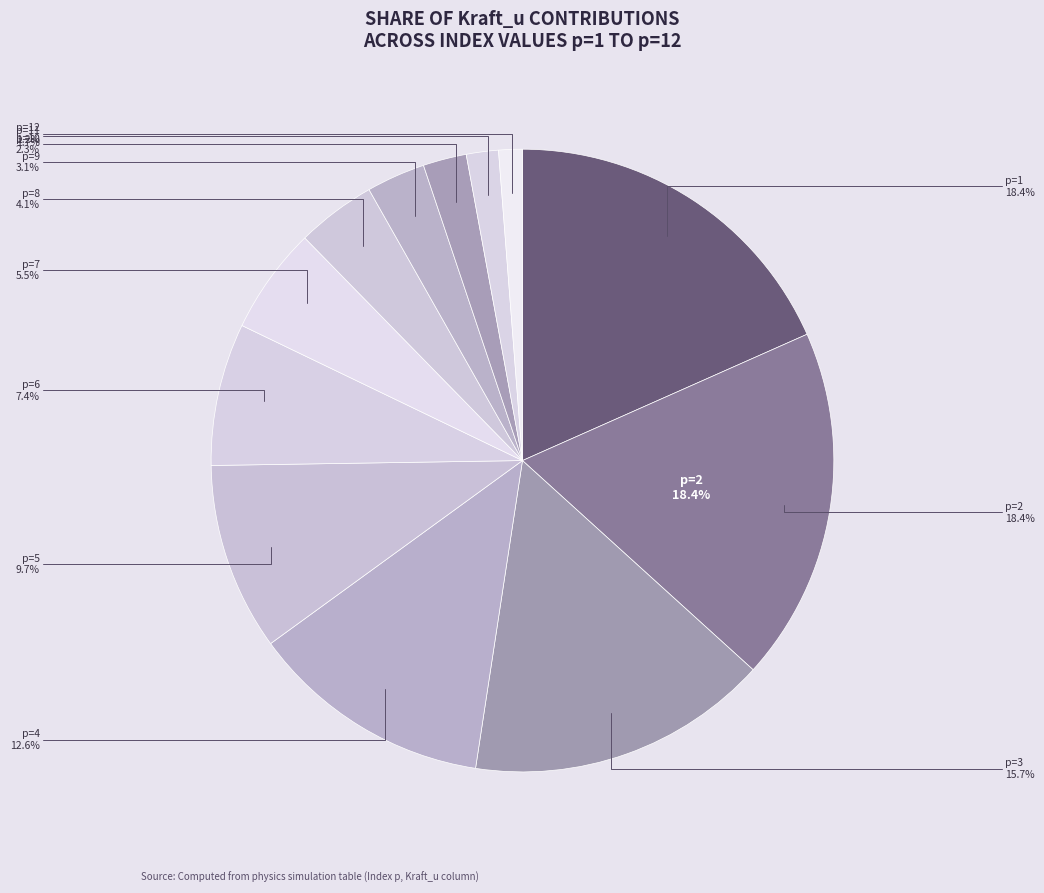

Does any single category account for the majority?

No